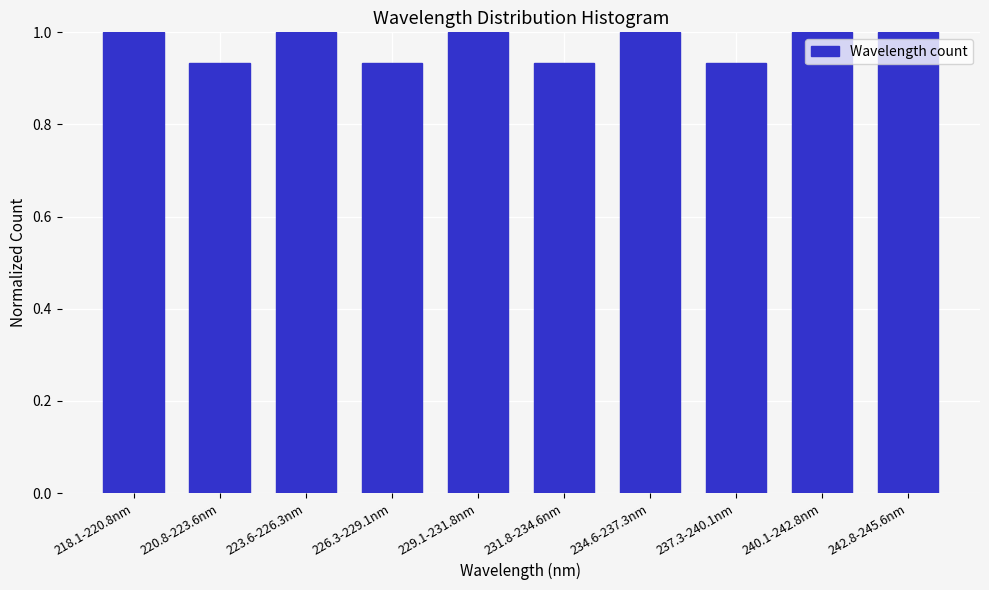

True or false: the data shows 1.7 at 242.8-245.6nm.

False